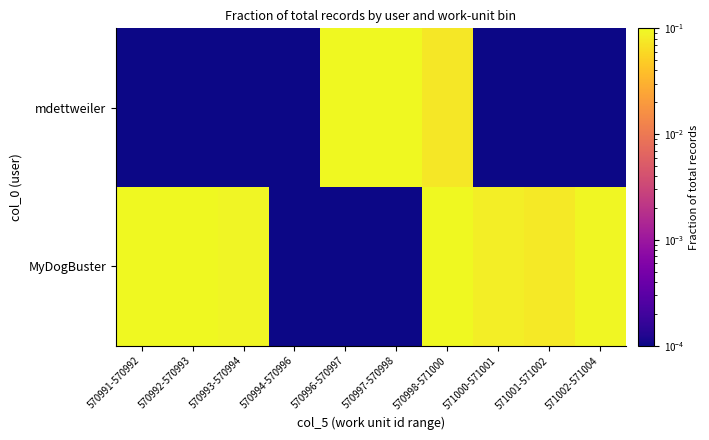

Reading right to left, what are all the values shown in this chart?

MyDogBuster: 571002-571004=0.1	571001-571002=0.1	571000-571001=0.1	570998-571000=0.1	570997-570998=0.0	570996-570997=0.0	570994-570996=0.0	570993-570994=0.1	570992-570993=0.1	570991-570992=0.1
mdettweiler: 571002-571004=0.0	571001-571002=0.0	571000-571001=0.0	570998-571000=0.1	570997-570998=0.1	570996-570997=0.1	570994-570996=0.0	570993-570994=0.0	570992-570993=0.0	570991-570992=0.0